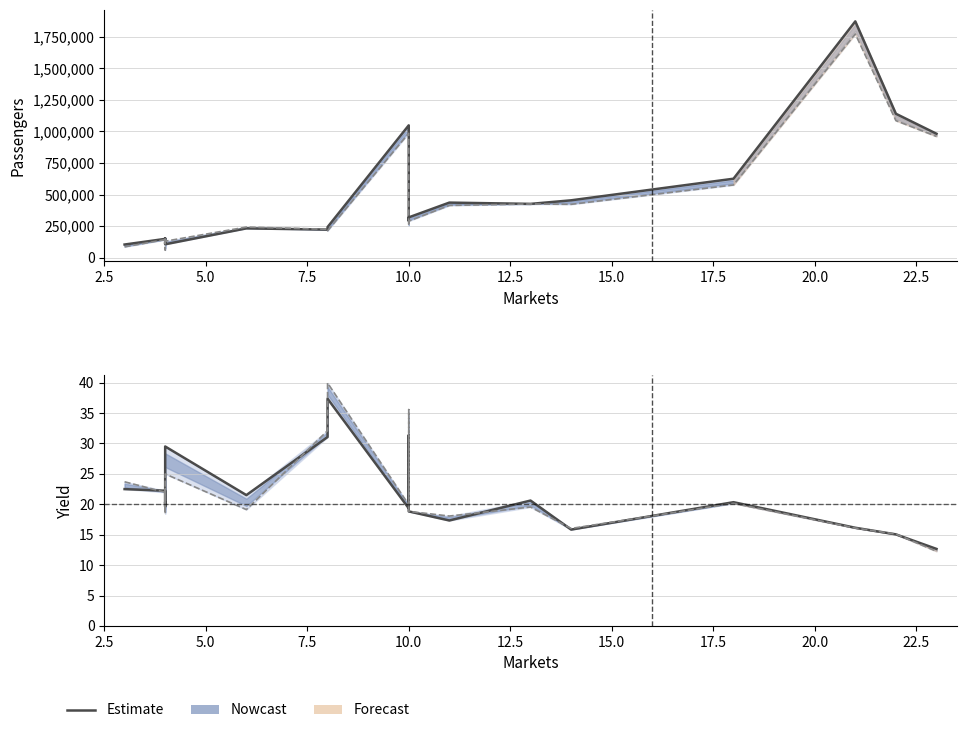

True or false: 1998Yield and 1997Passengers intersect in this chart.

False